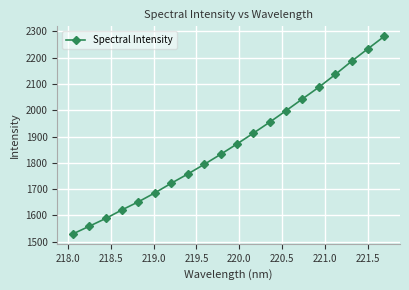

True or false: the data has more than 0 interior local peaks.

False